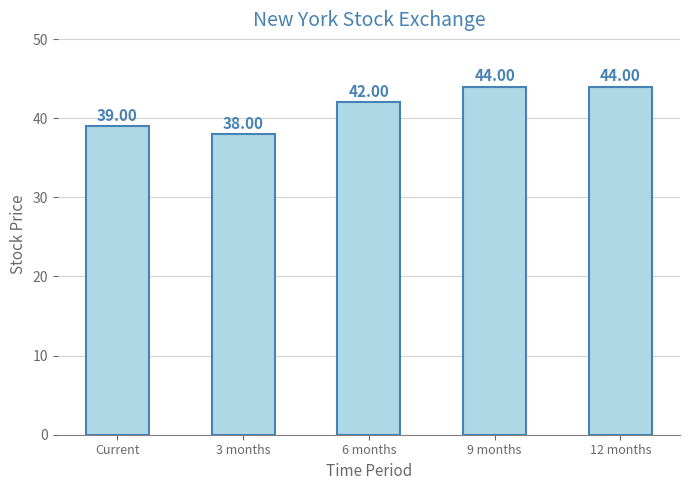

What is the value of the 2nd bar from the left?

38